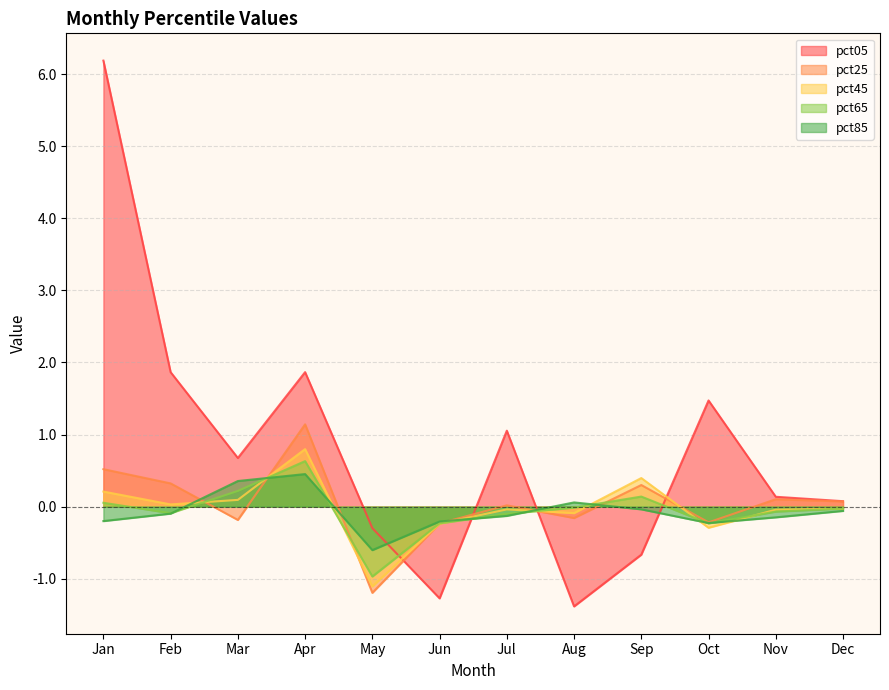

What is the smallest value displayed?

-1.4